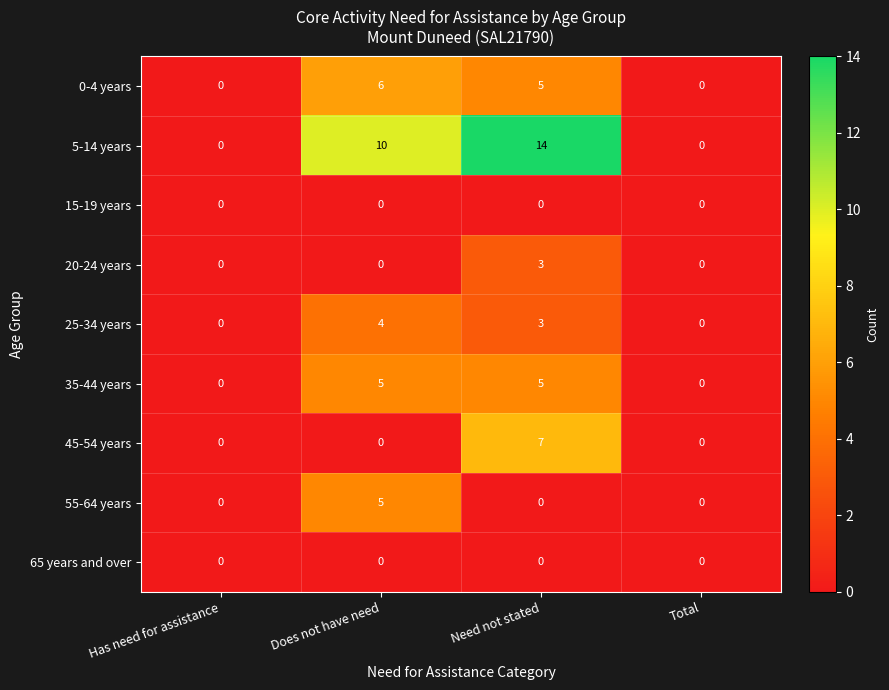

The 0-4 years series shows 0 at Has need for assistance. True or false?

True